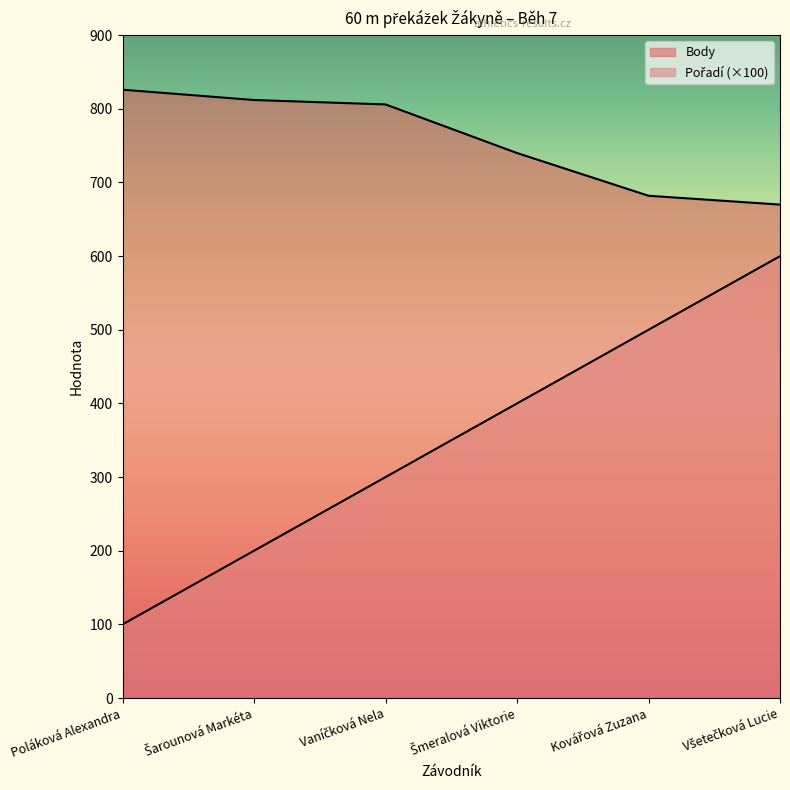

Rank the series by their average value, from highest to lowest.

Body, Pořadí